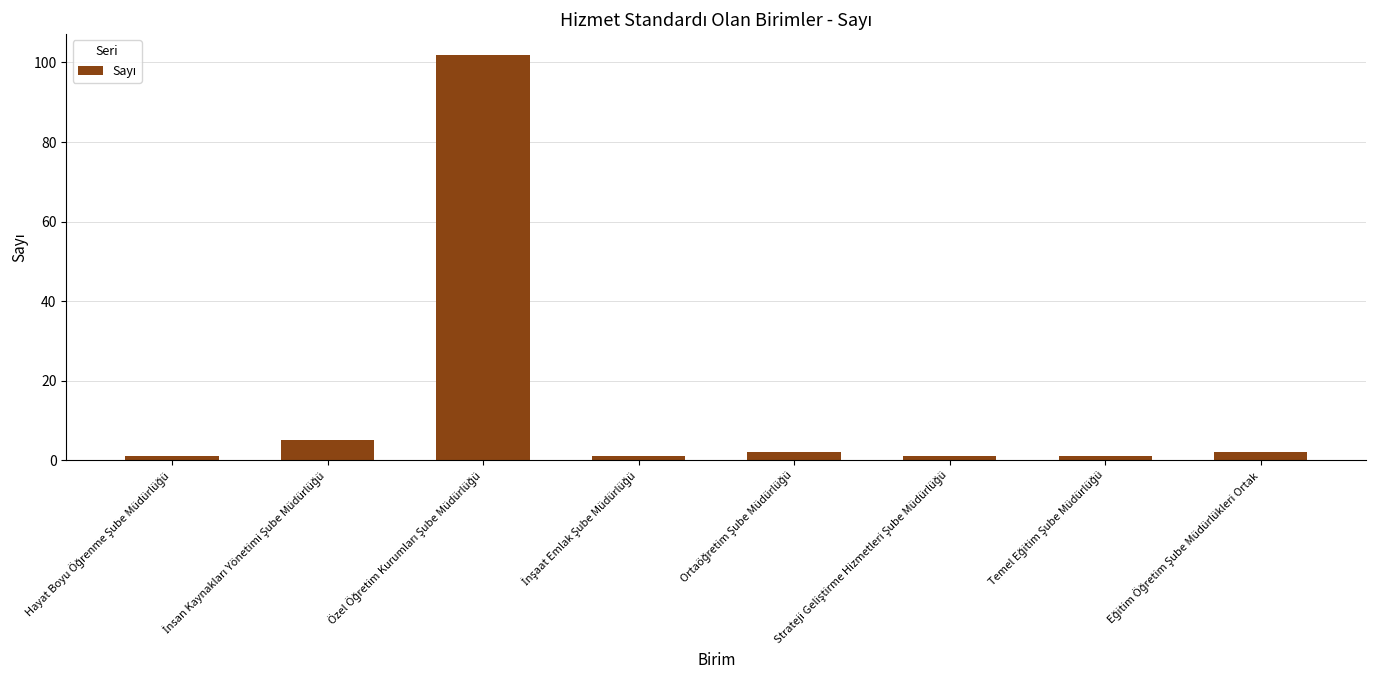

What is the greatest value displayed?

102